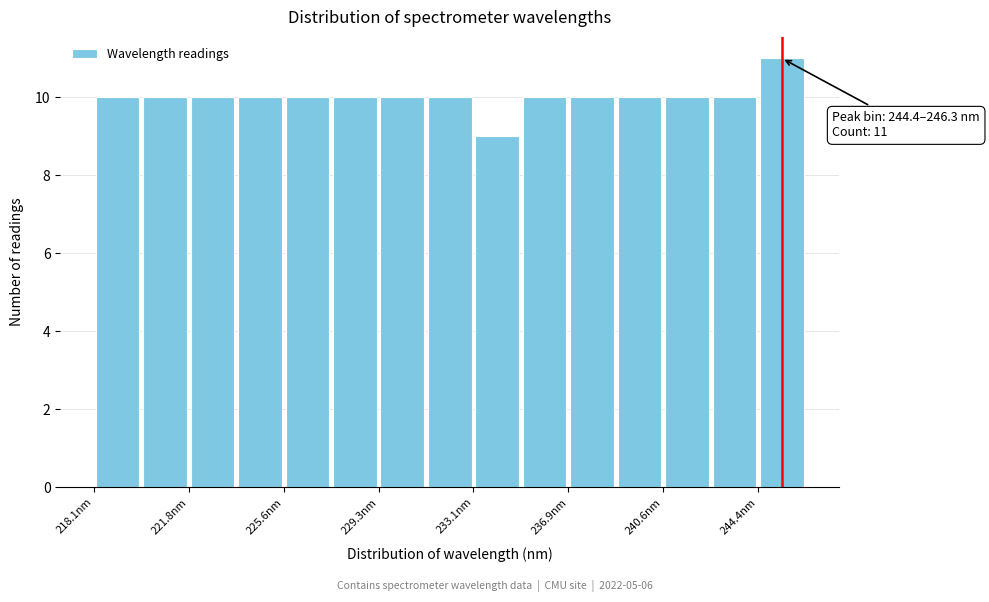

Read against the x-axis, roughly where is the centre of the tallest bar?

245.5